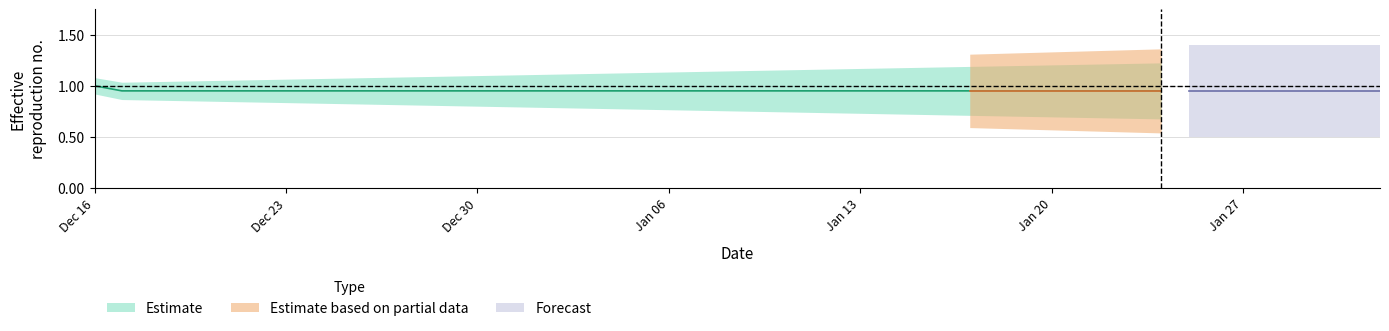

Between 2022-01-05 and 2022-01-02, which is larger?

2022-01-05